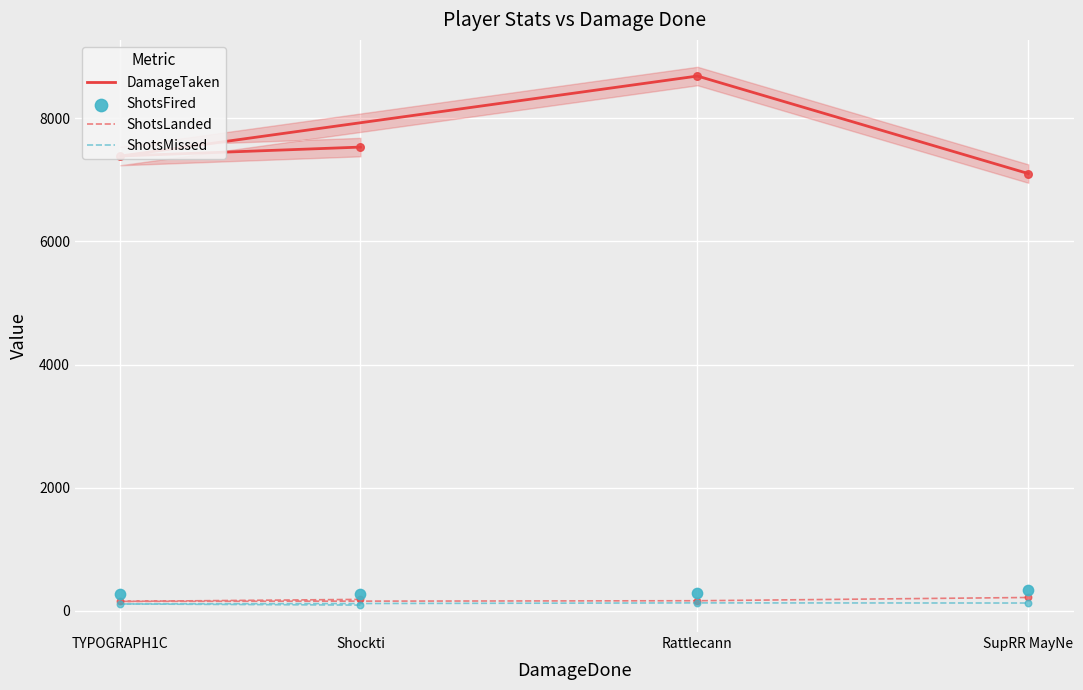

Which series has the largest total across all categories?

DamageTaken